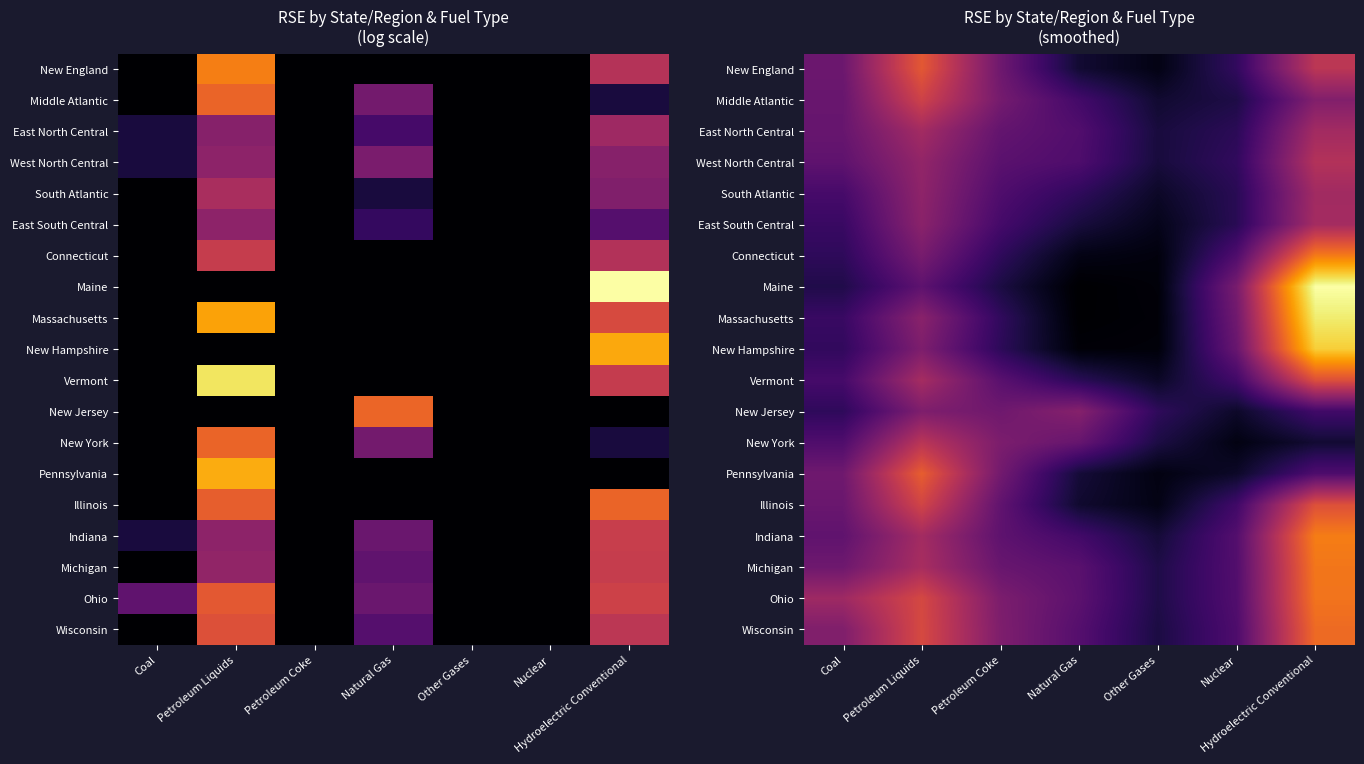

What is the minimum value shown in the chart?

0.1